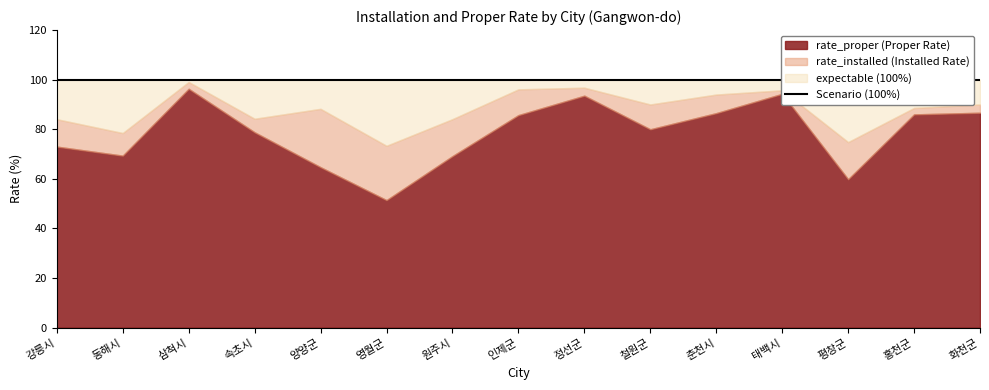

What is the spread (max minus min) of values at 평창군?

40.1